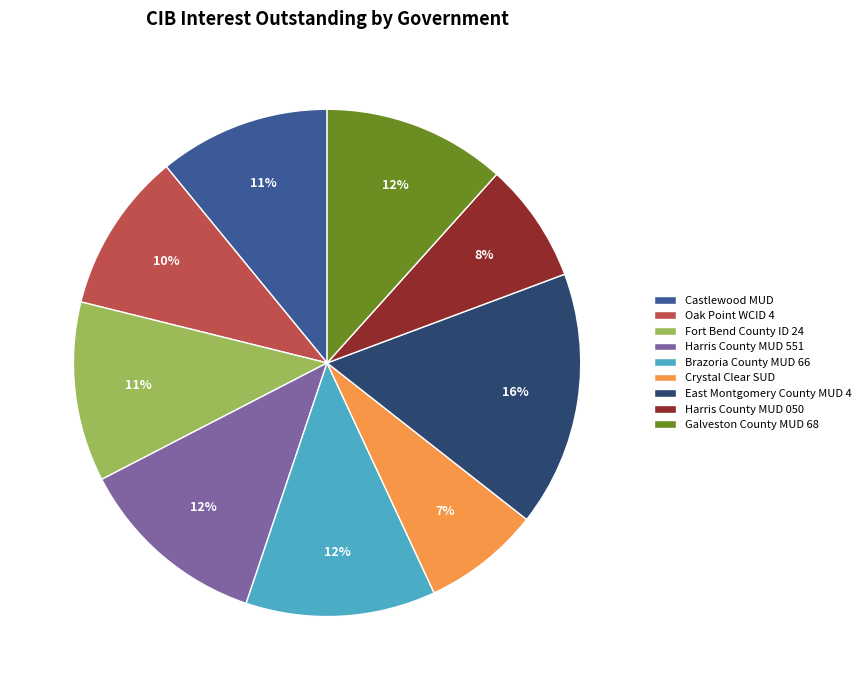

Is the sum of Harris County MUD 050 and Castlewood MUD greater than half?

No